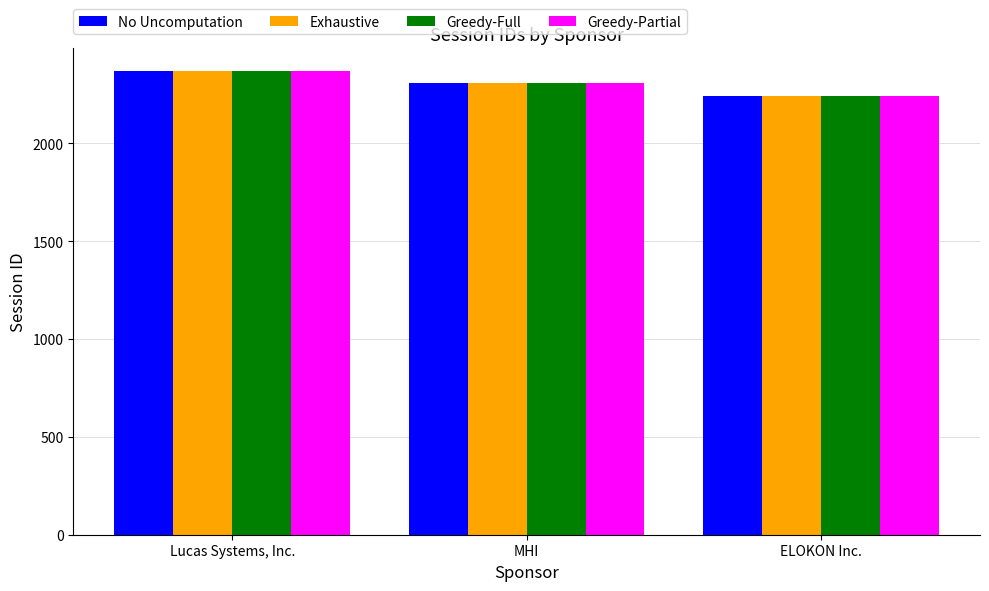

What is the total value across all series at Lucas Systems, Inc.?

9472